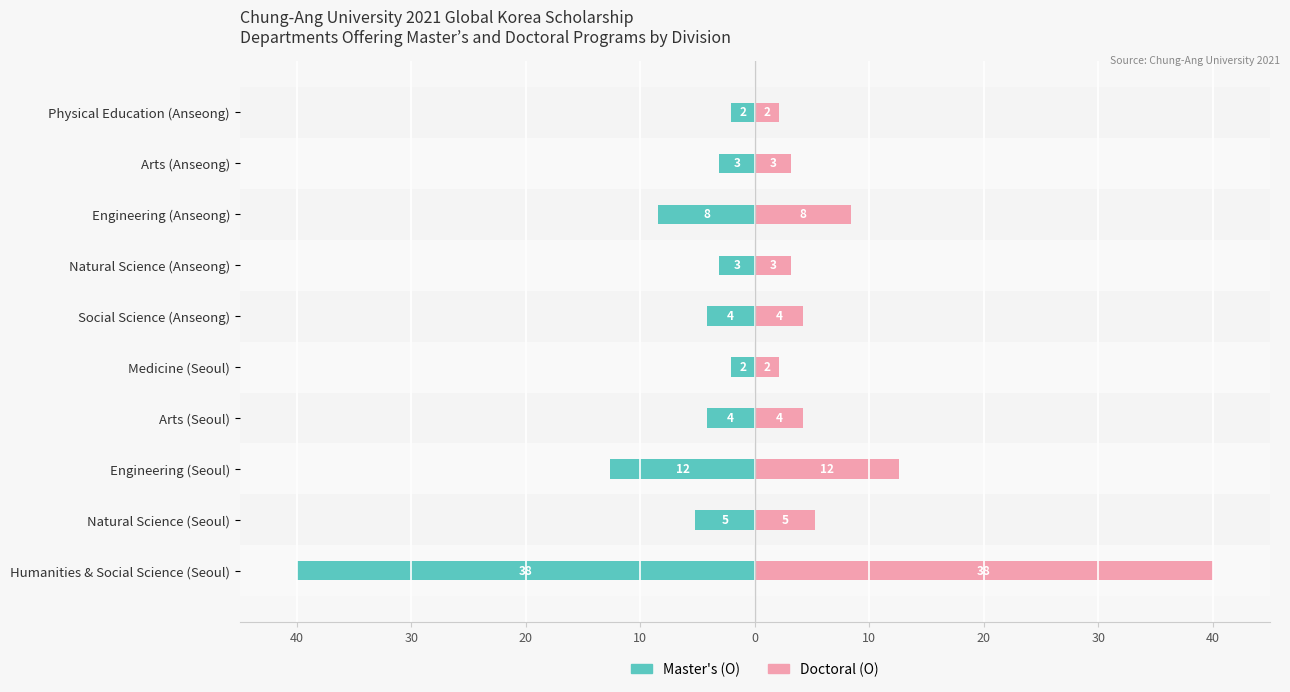

Which series has the largest range (max minus min)?

Master's (O)